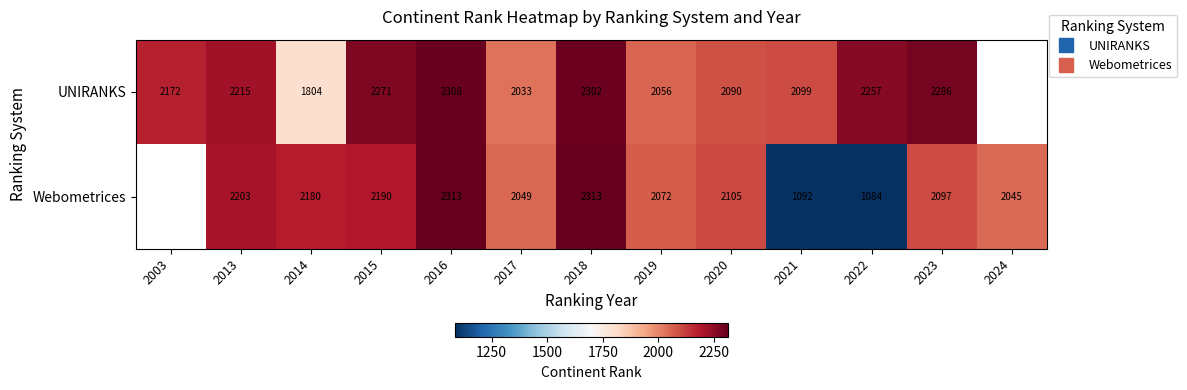

What is the minimum value shown in the chart?

1084.0